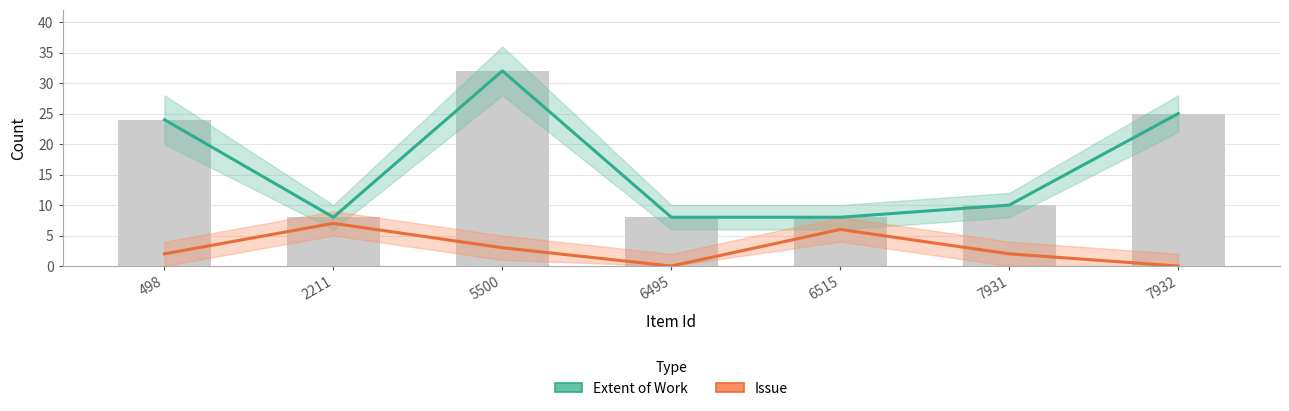

What is the maximum value shown in the chart?

32